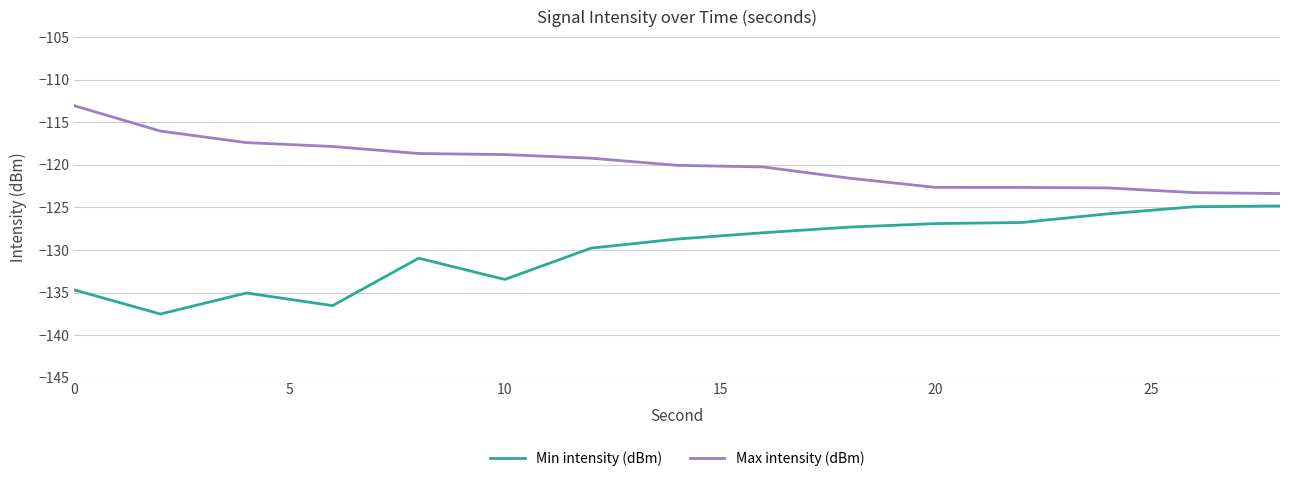

Count the number of data series in this chart.

2